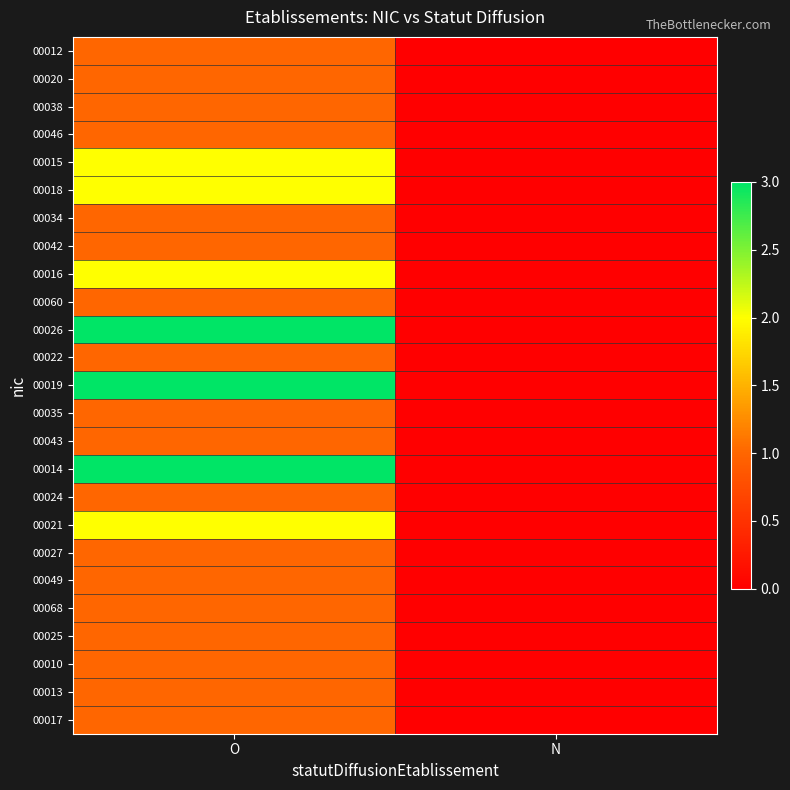

Between O and N, which series saw the biggest shift?

00026